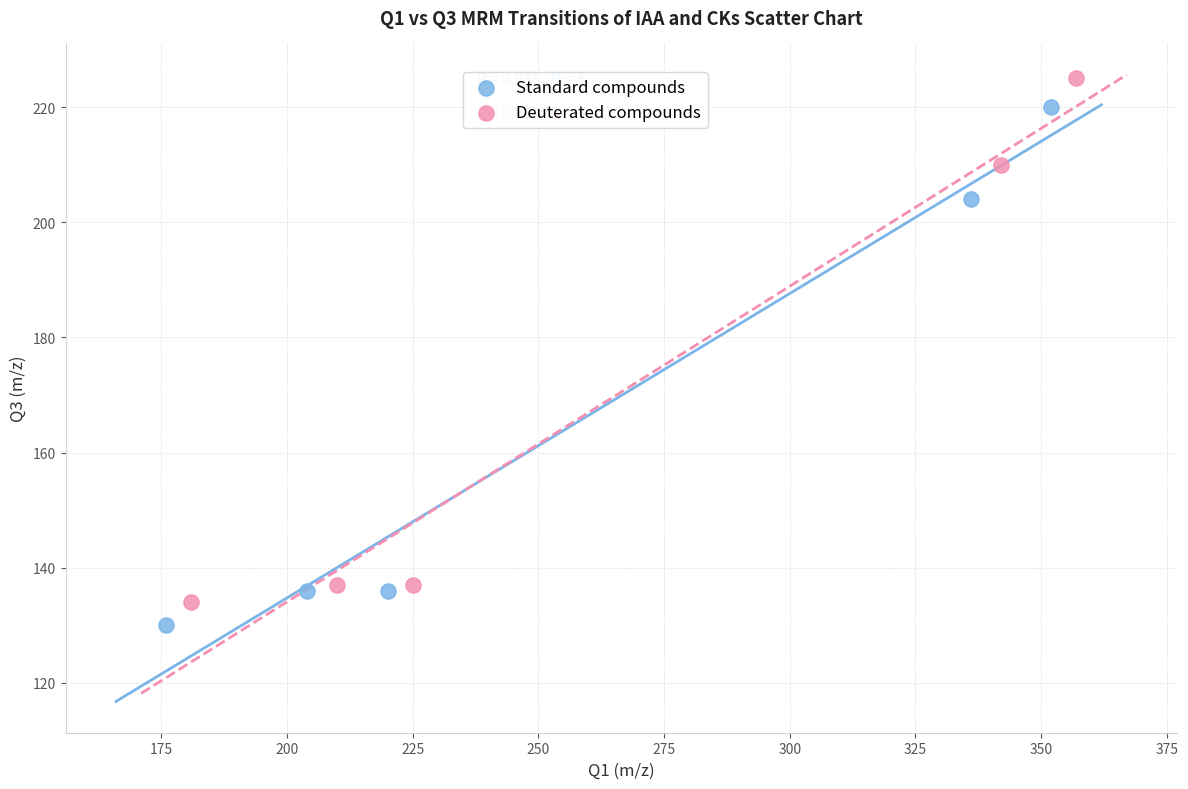

Which series reaches the maximum Y coordinate?

Deuterated compounds